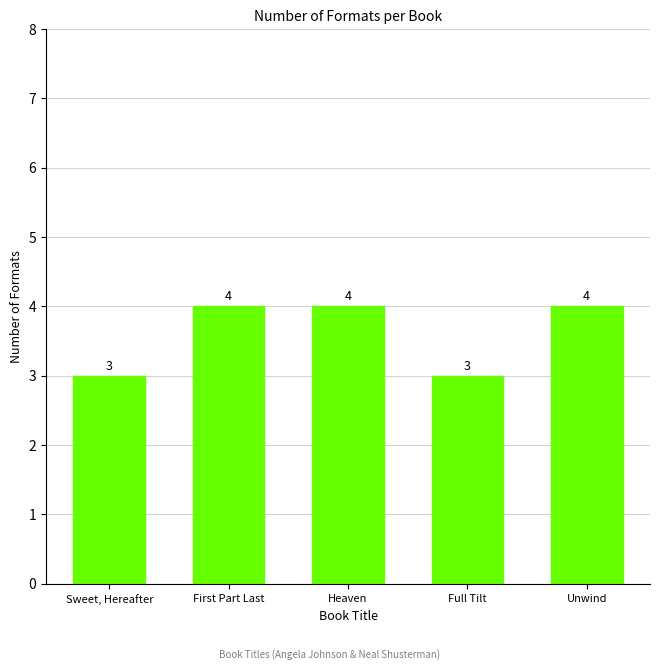

Are the bars horizontal?

No